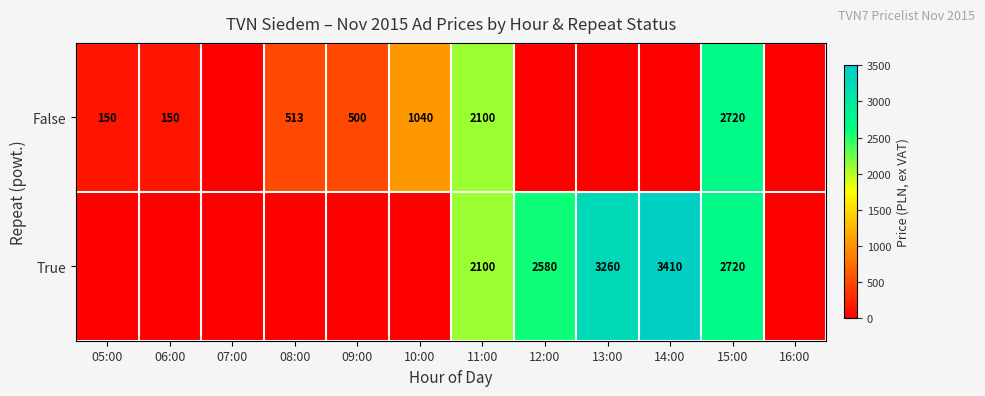

Is it true that True equals 3260 at 13:00?

True